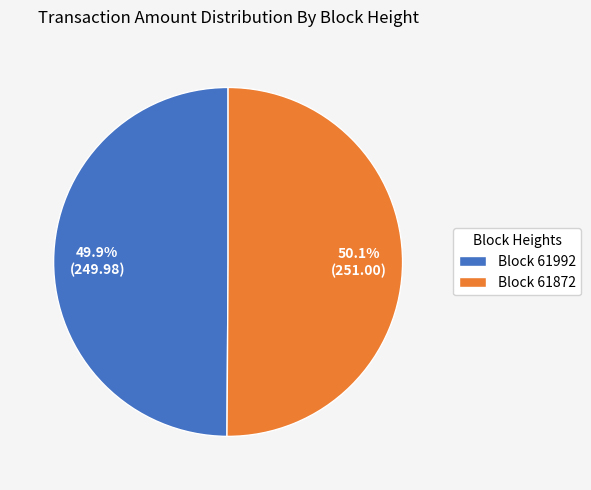

What is the ratio of the value at Block 61992 to the value at Block 61872?

1.0